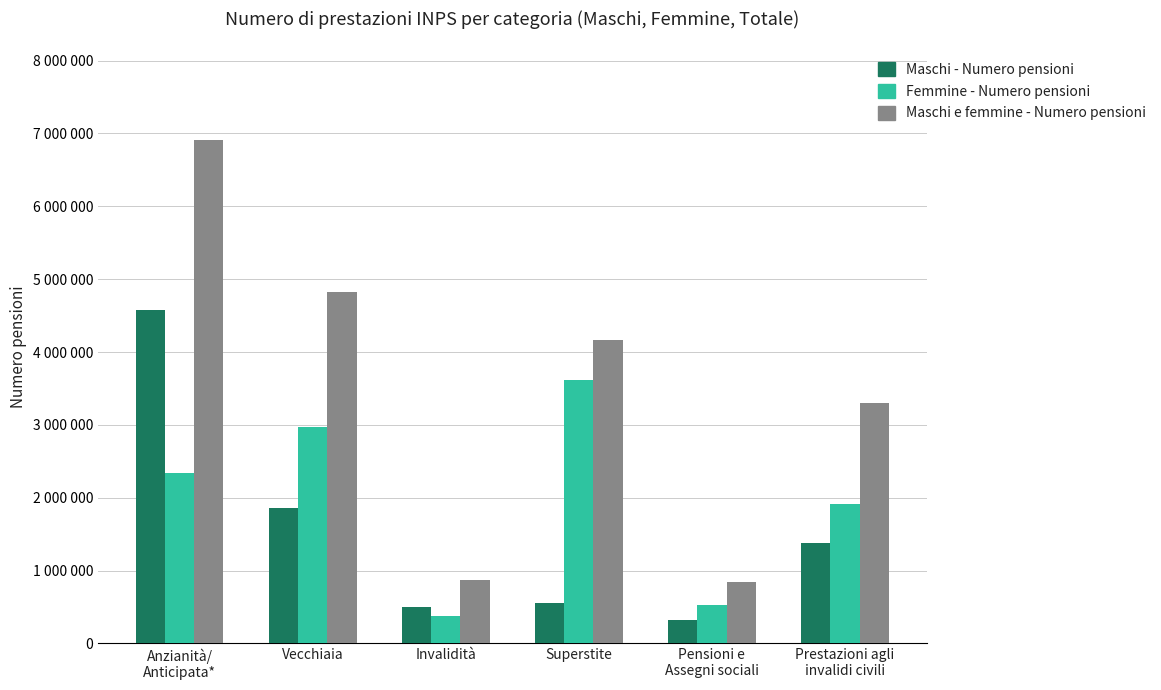

What is the label of the 2nd bar from the right?

Pensioni e
Assegni sociali